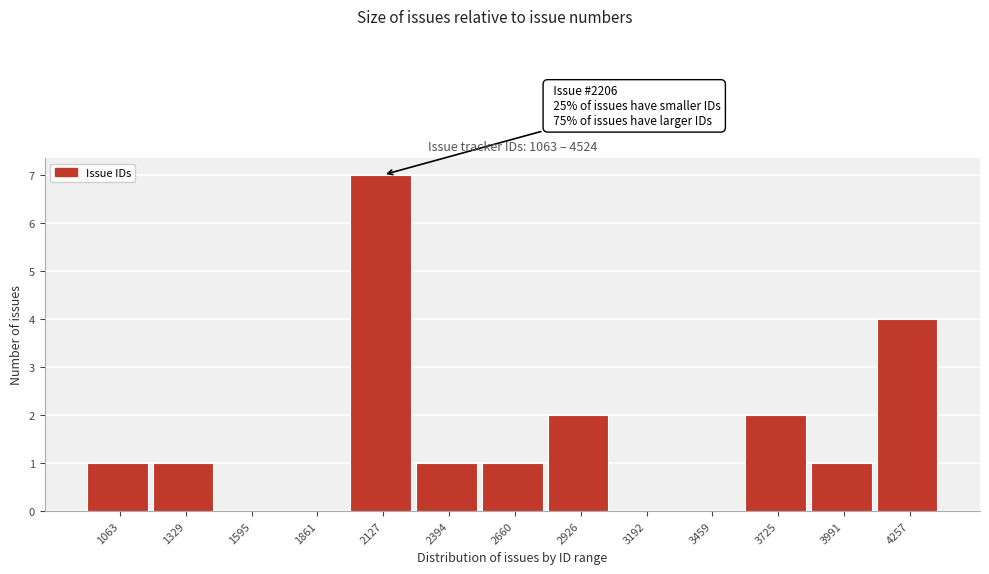

Reading right to left, extract all data points from this chart.

4257=4	3991=1	3725=2	3459=0	3192=0	2926=2	2660=1	2394=1	2127=7	1861=0	1595=0	1329=1	1063=1